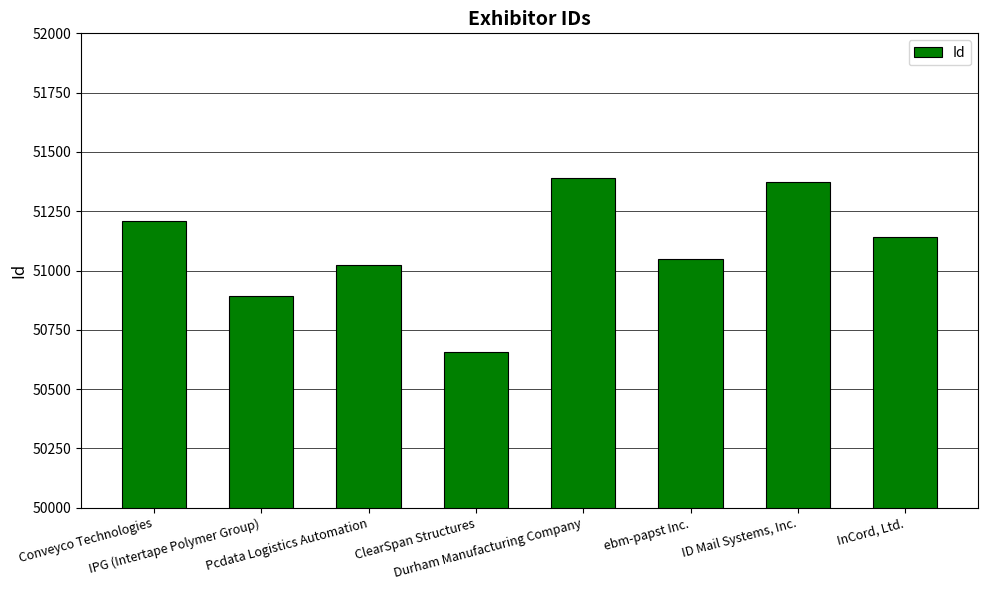

What position from the right is Durham Manufacturing Company?

4